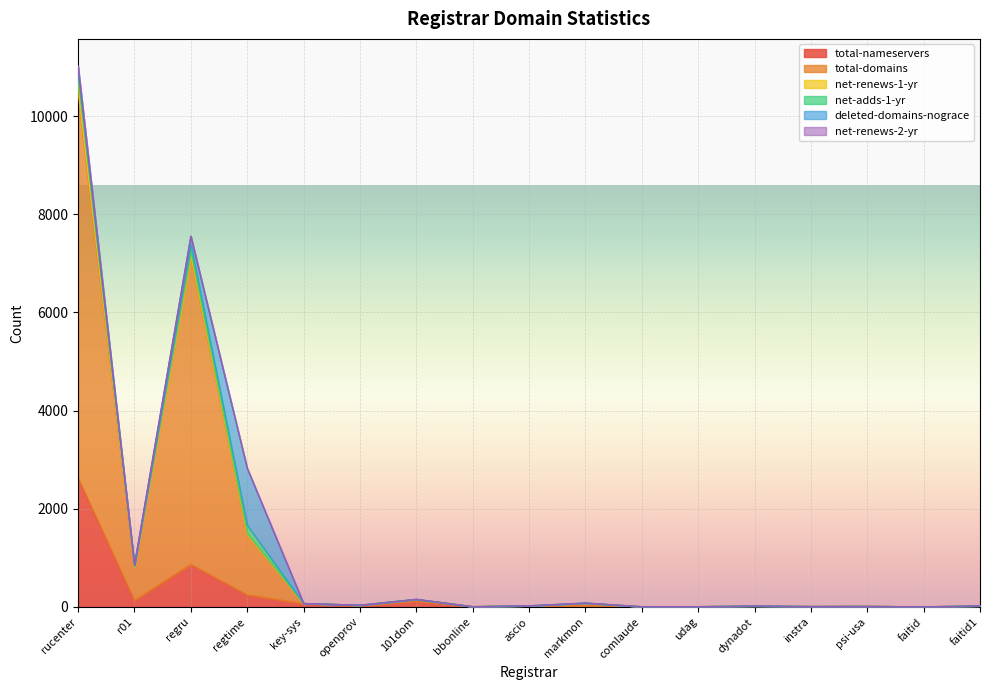

At rucenter, list the series in order from smallest to largest.

net-renews-2-yr, net-adds-1-yr, deleted-domains-nograce, net-renews-1-yr, total-nameservers, total-domains